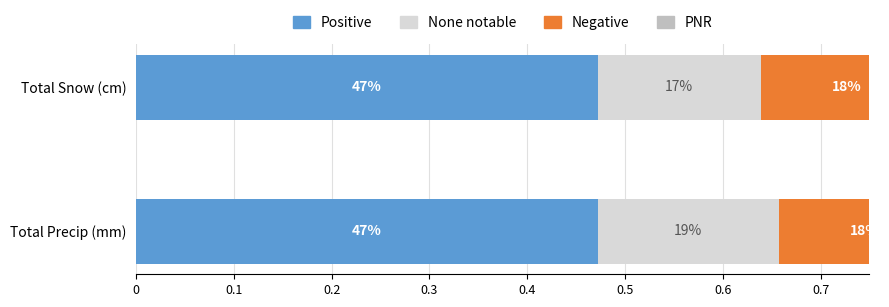

What are all the series names shown in the legend?

Positive, None notable, Negative, PNR